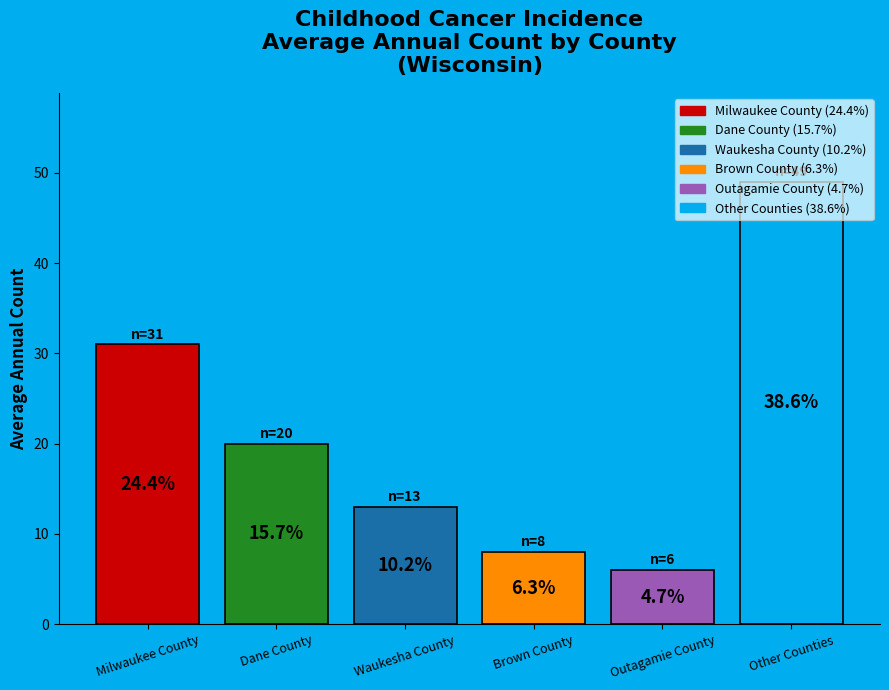

How many bars are there in total?

6